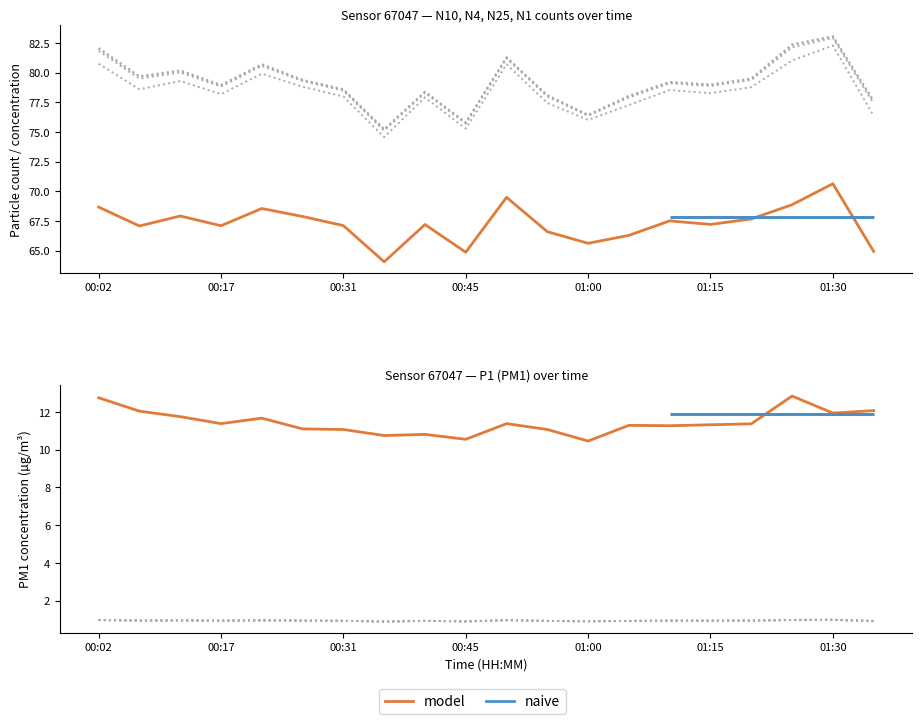

What is the total value across all series at 00:36?

375.0